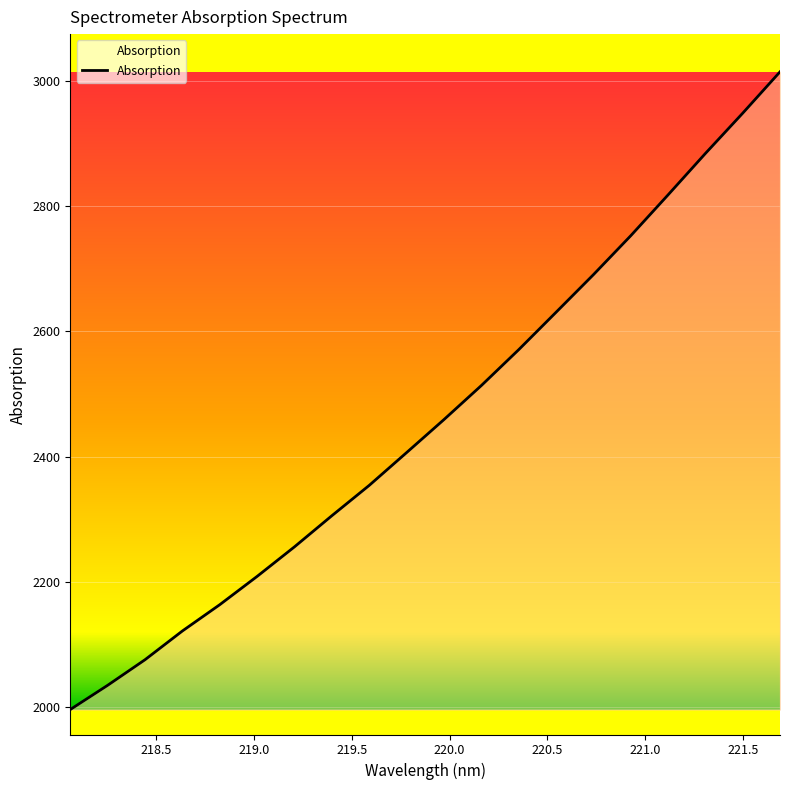

What is the maximum value shown in the chart?

3014.7